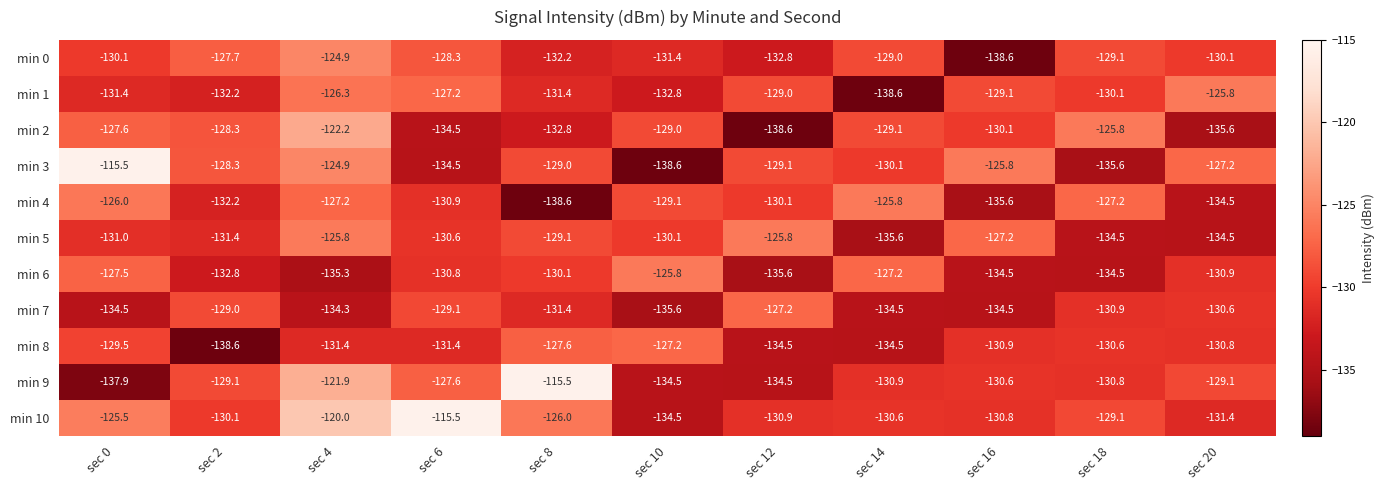

At which label does min 0 first exceed -130?

sec 2